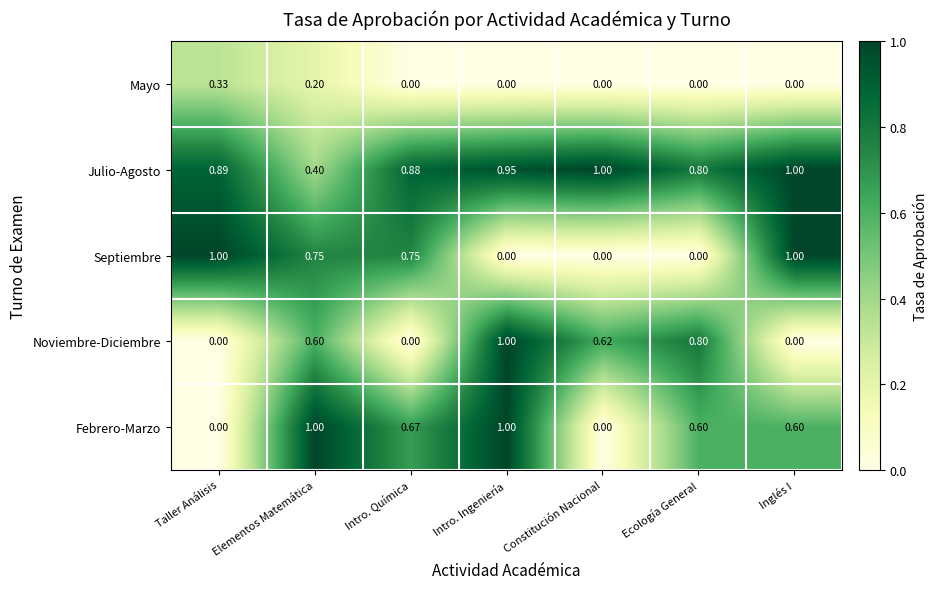

At which label is Julio-Agosto closest to 0?

Elementos Matemática